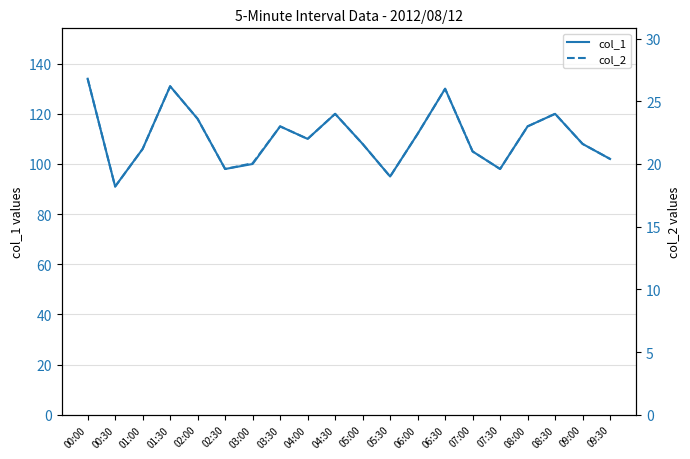

What are all the series names shown in the legend?

col_1, col_2